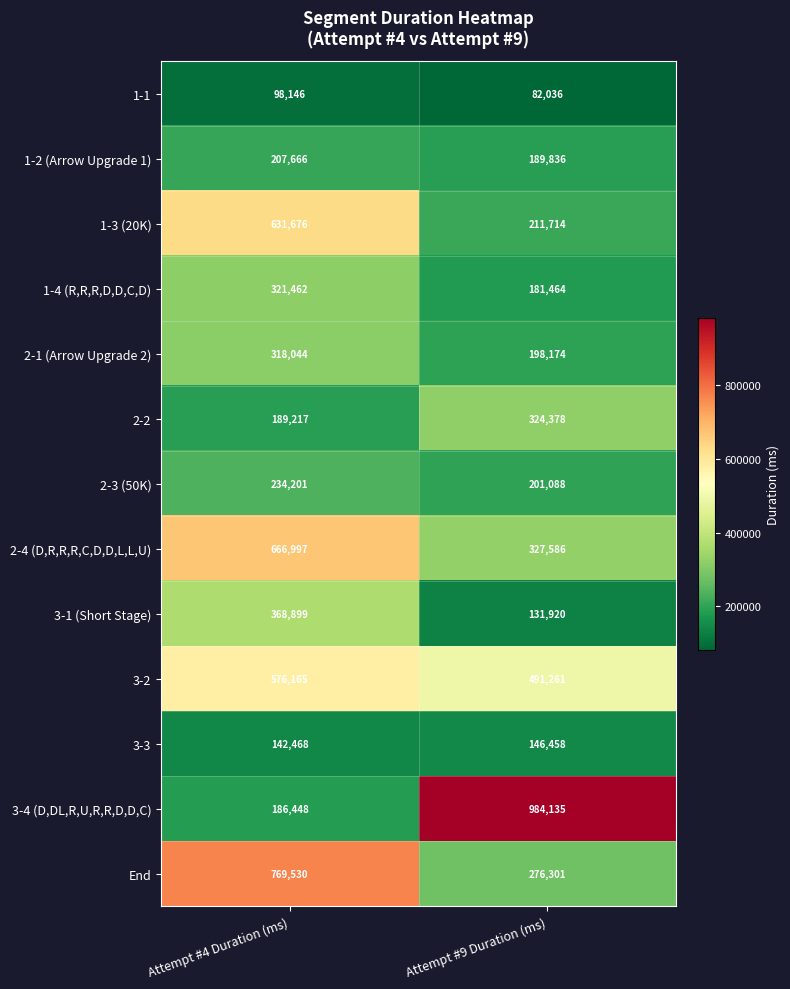

What is the difference between the maximum and minimum values in the 1-3 (20K) series?

419962